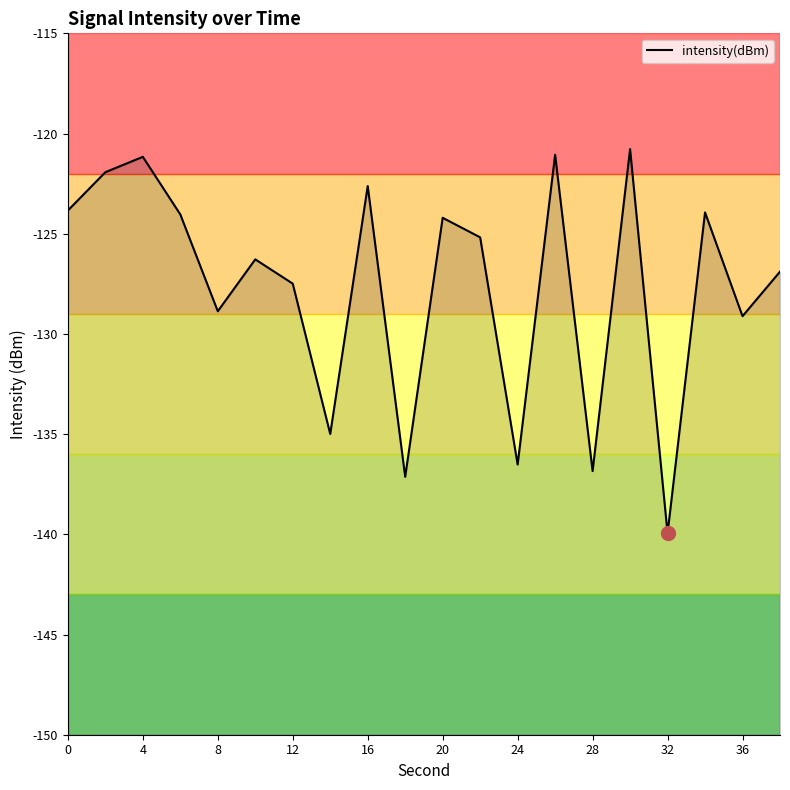

True or false: the data shows -136.5 at 24.

True